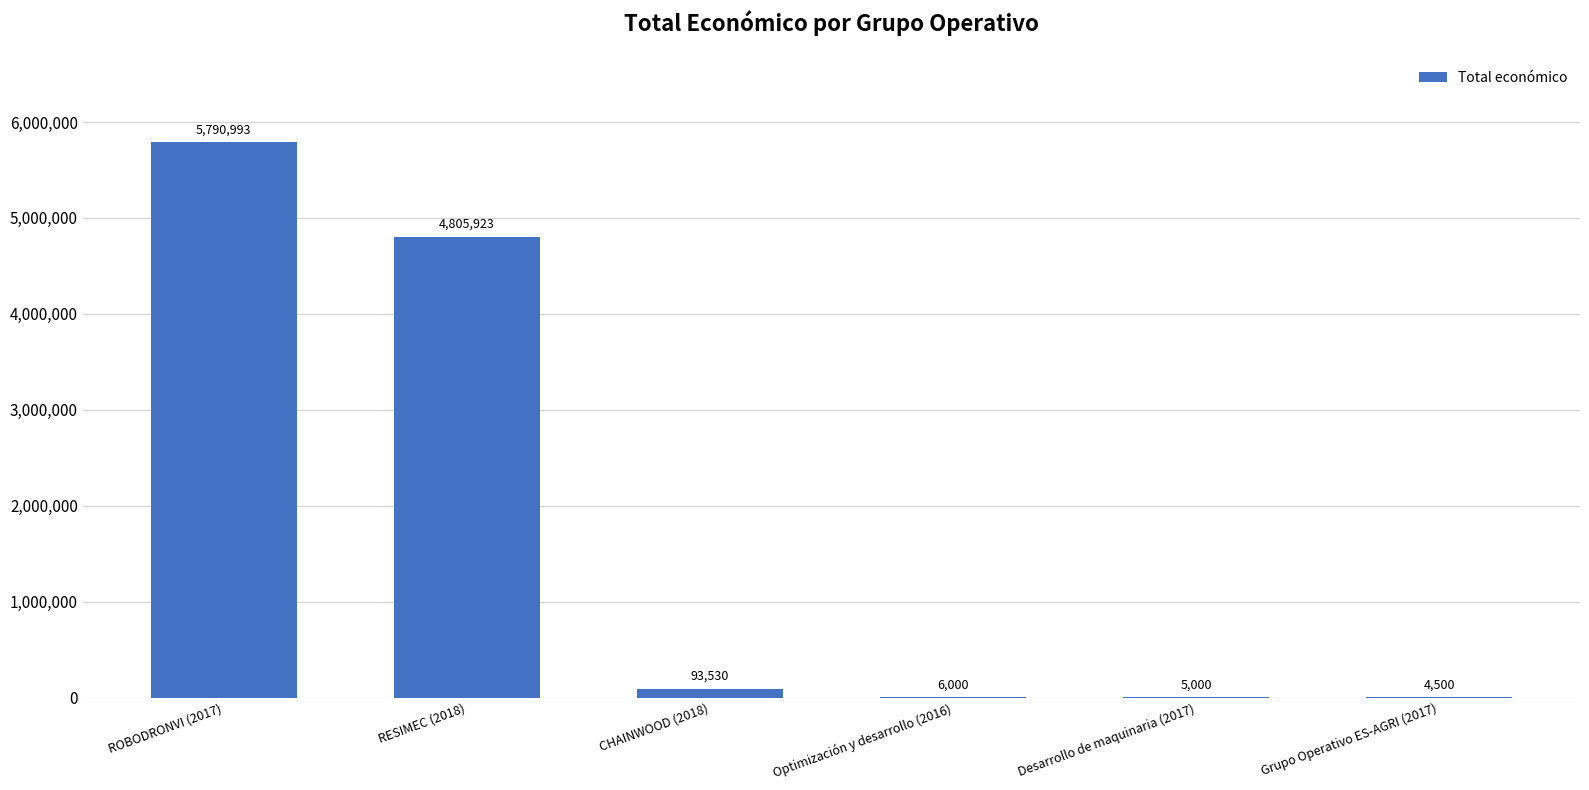

What is the change in value from Optimización y desarrollo (2016) to Desarrollo de maquinaria (2017)?

-1000